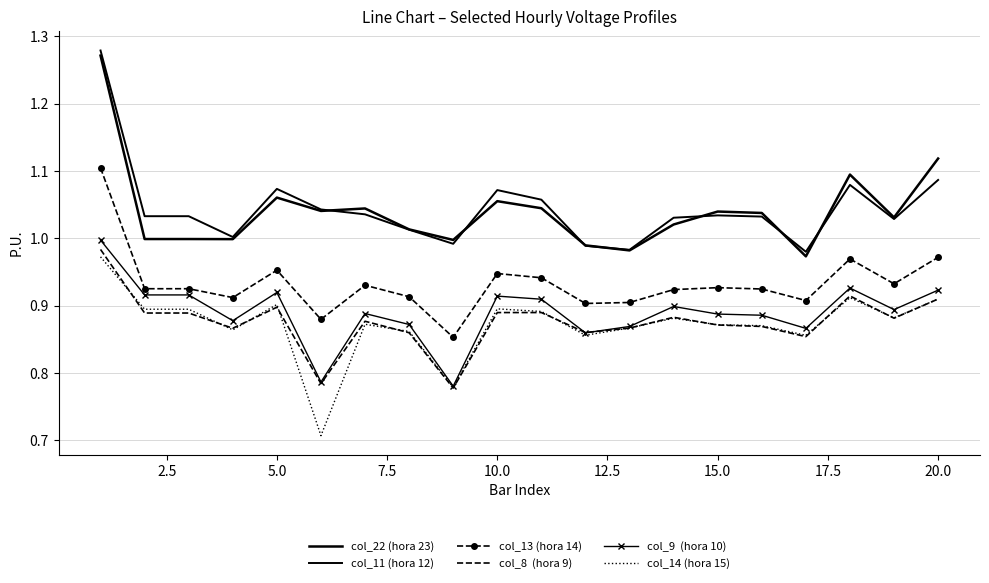

True or false: col_11 (hora 12) has a value of 0.7 at 0.0.

False